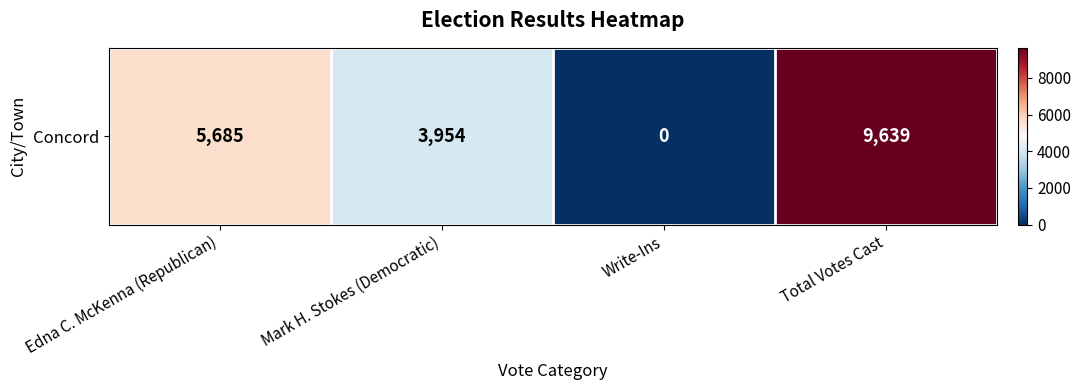

What is the difference between the values at Total Votes Cast and Write-Ins?

9639